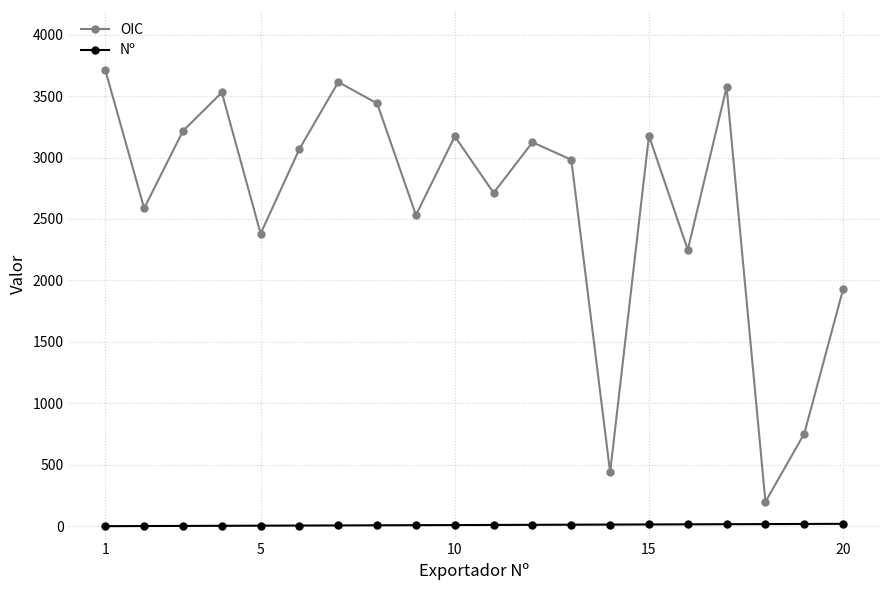

True or false: Nº and OIC cross at least once.

False